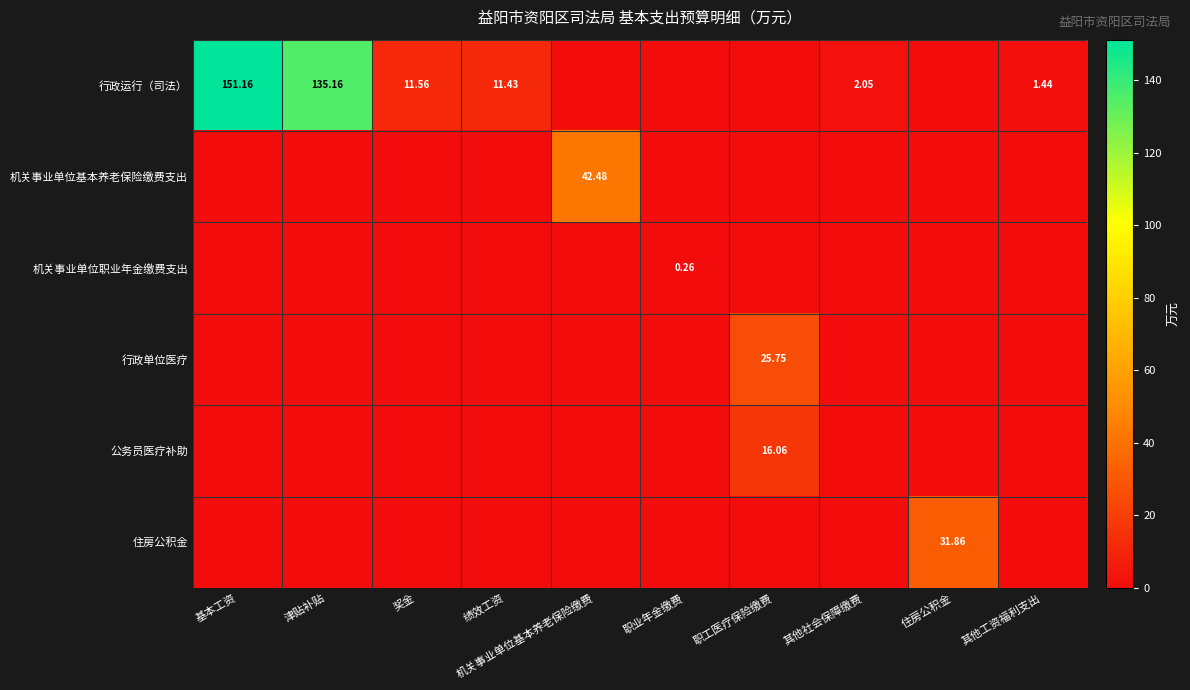

How many series are shown in this chart?

6